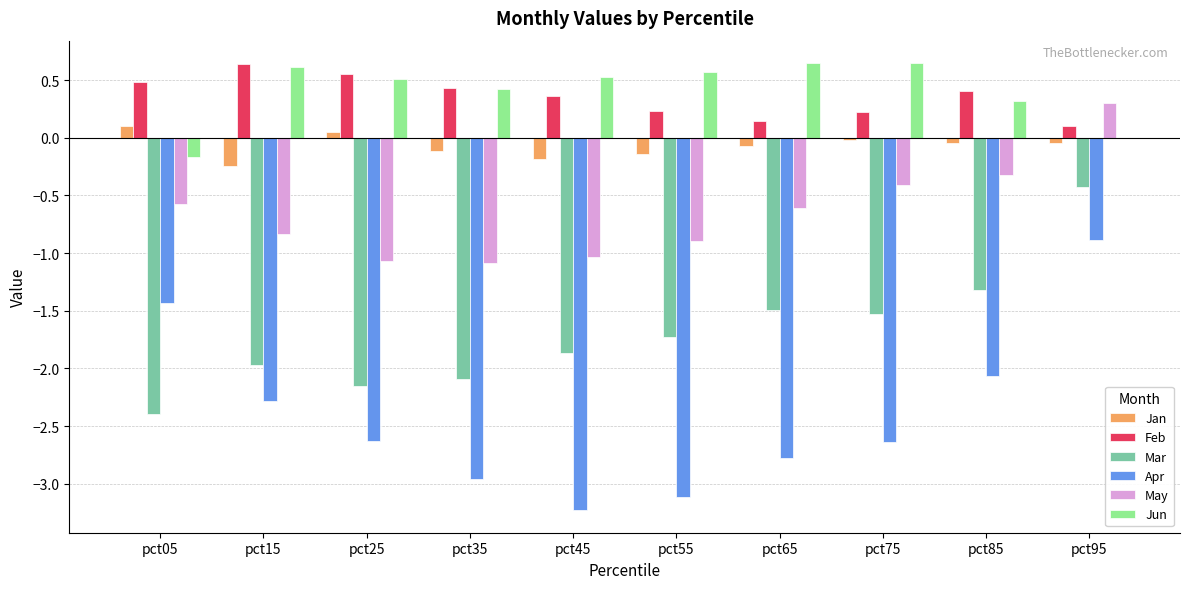

What is the sum of the May values at pct55 and pct75?

-1.3